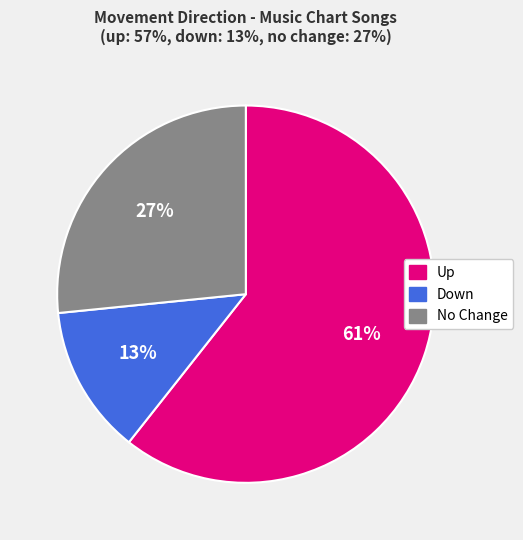

Is there a majority slice in this chart?

Yes